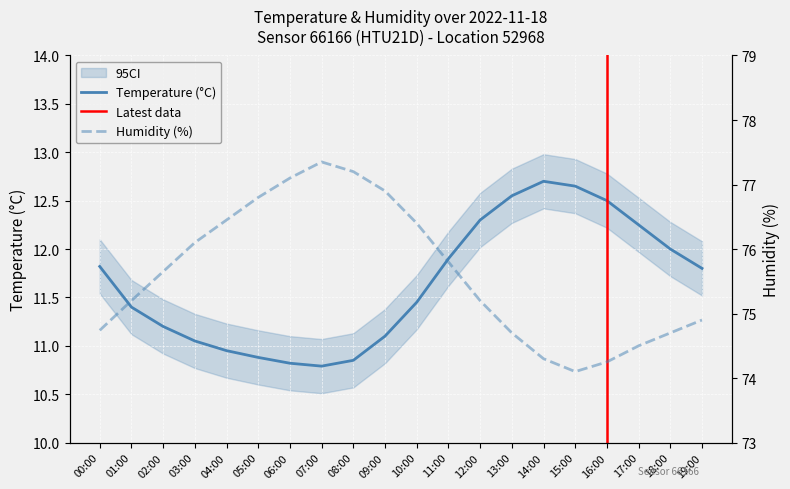

What is the label of the 10th point from the left?

09:00